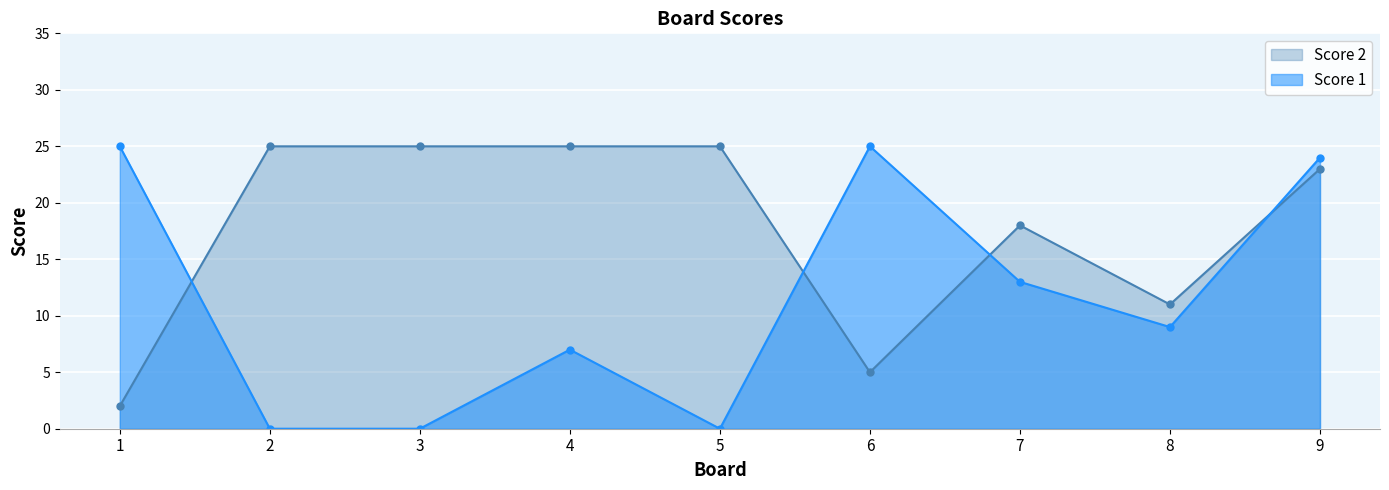

At how many categories does at least one series exceed 19?

7